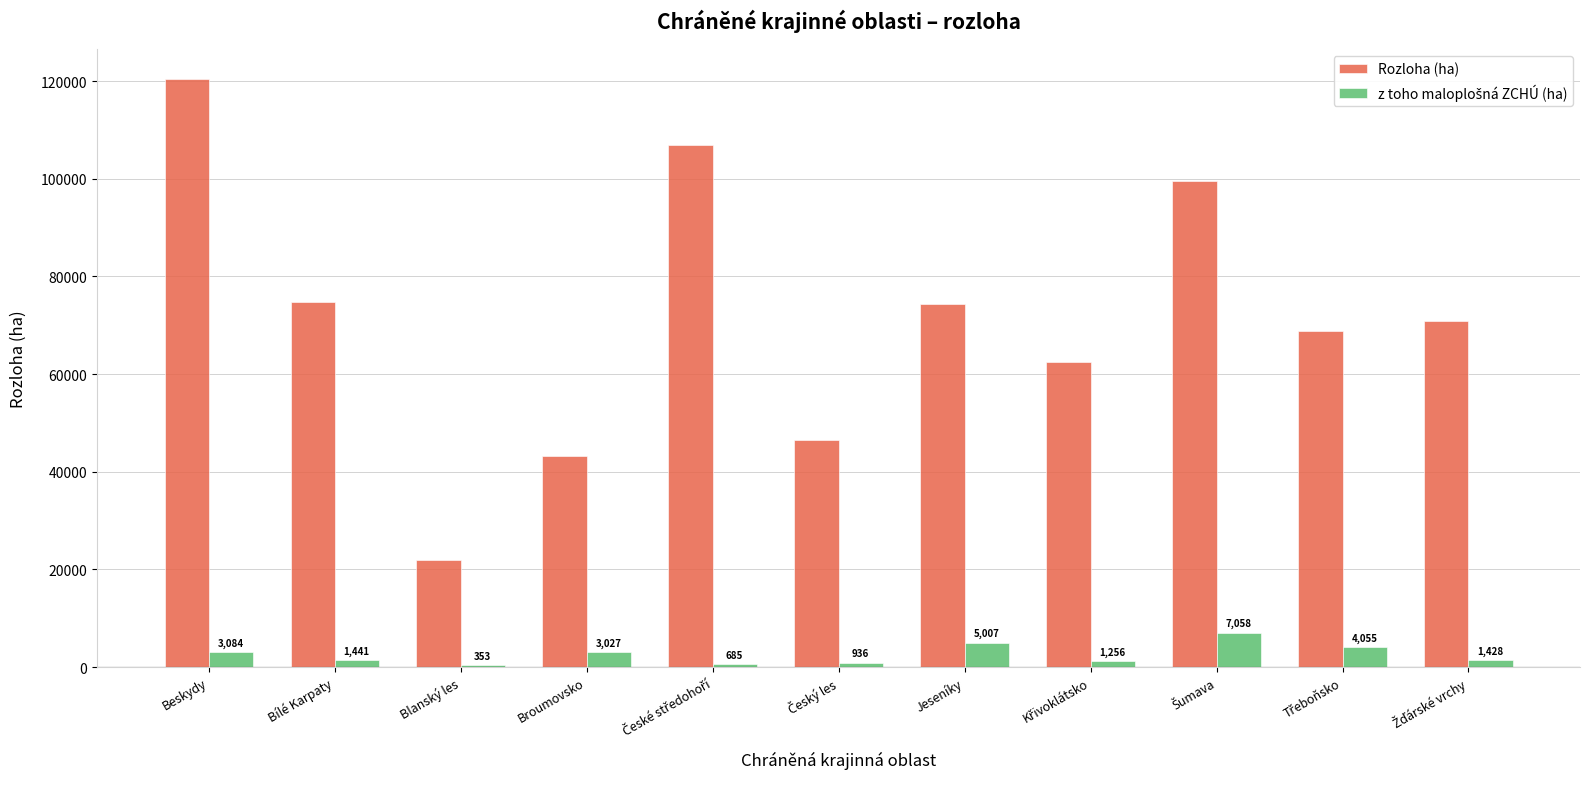

At which category is the sum across all series the highest?

Beskydy